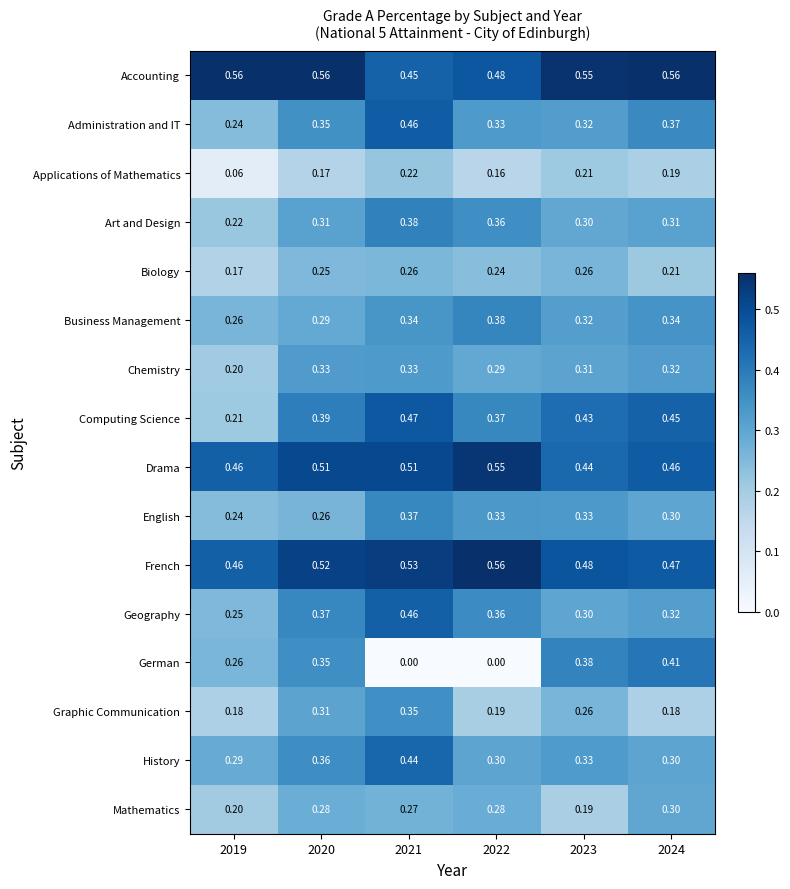

Which series has the largest total across all categories?

Accounting